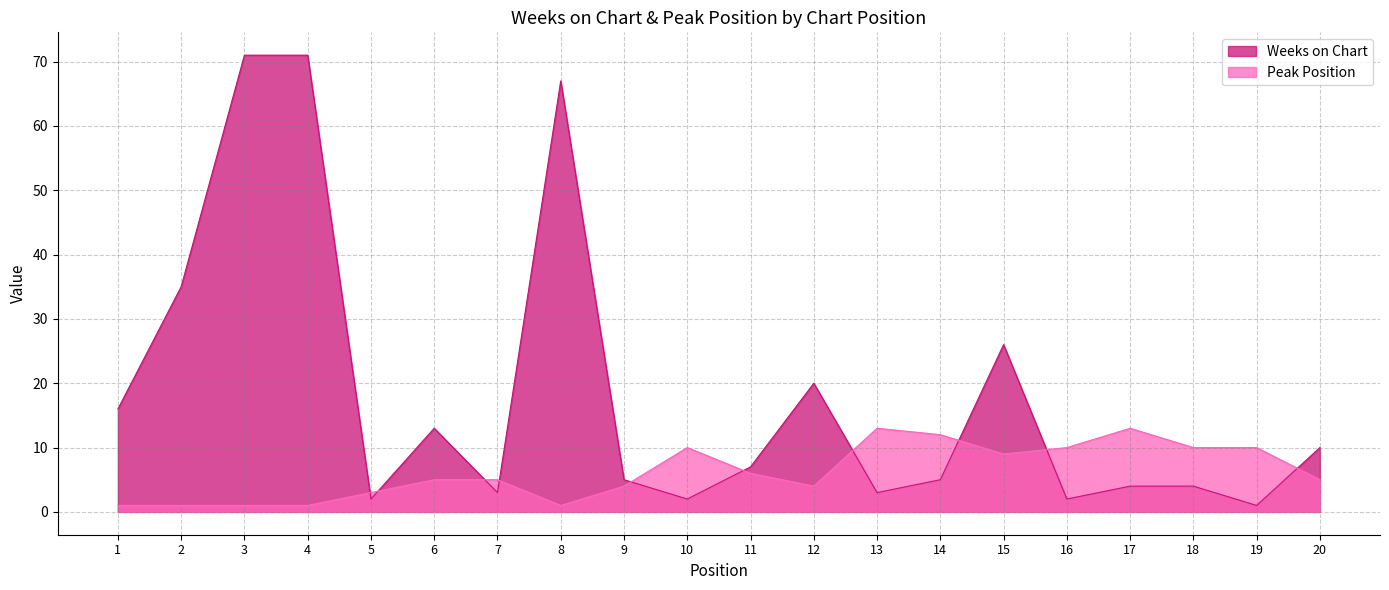

Reading left to right, what are all the values shown in this chart?

Weeks on Chart: 16	35	71	71	2	13	3	67	5	2	7	20	3	5	26	2	4	4	1	10
Peak Position: 1	1	1	1	3	5	5	1	4	10	6	4	13	12	9	10	13	10	10	5